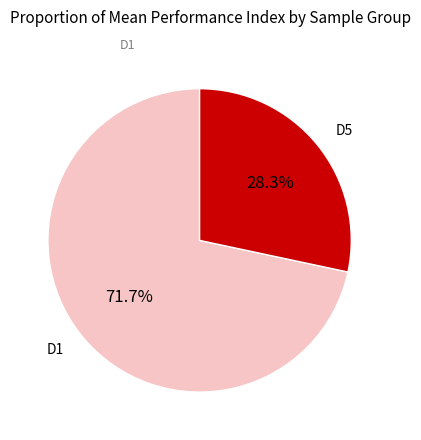

Is there a majority slice in this chart?

Yes